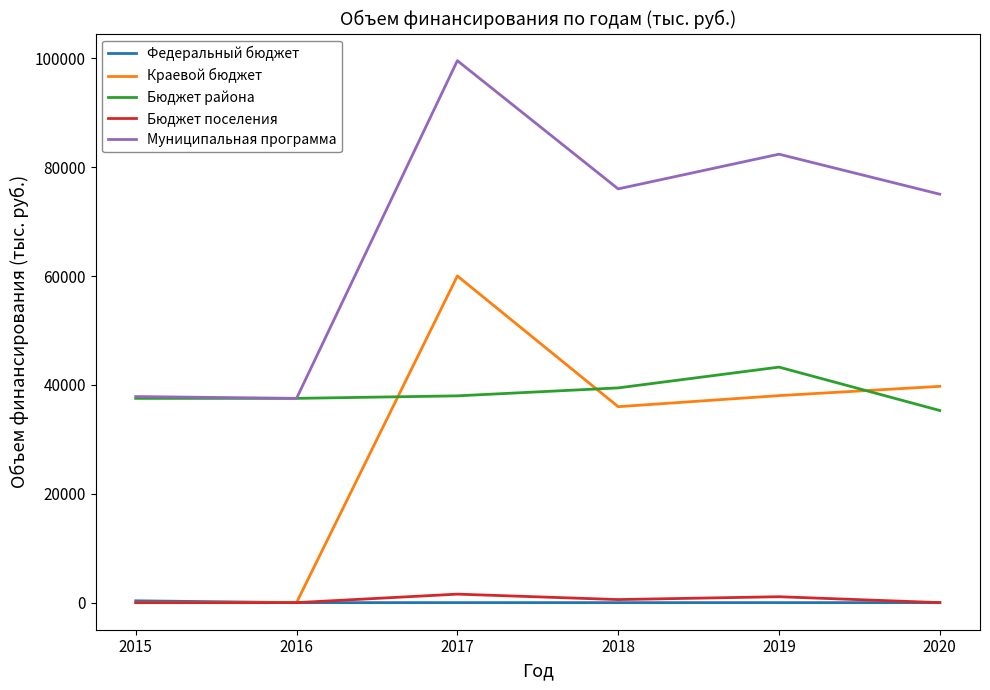

Is it true that Федеральный бюджет equals 0.0 at 2017?

True